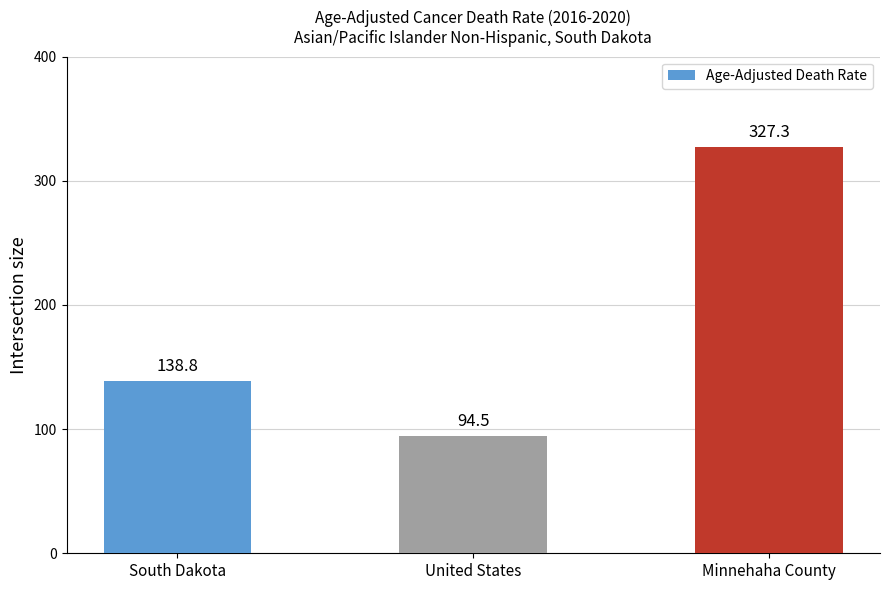

Reading left to right, list all the values displayed in this chart.

South Dakota=138.8	United States=94.5	Minnehaha County=327.3